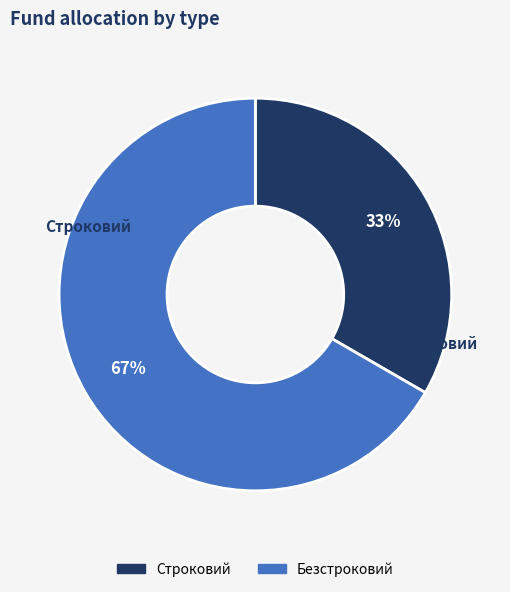

Do Строковий and Безстроковий together represent more than half of the pie?

Yes